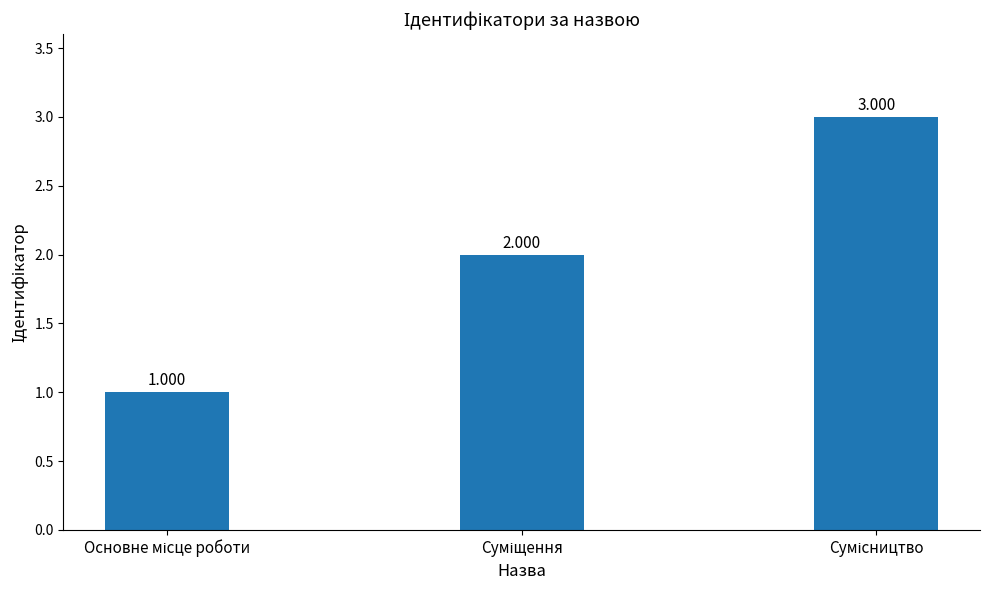

How many categories are shown in the chart?

3